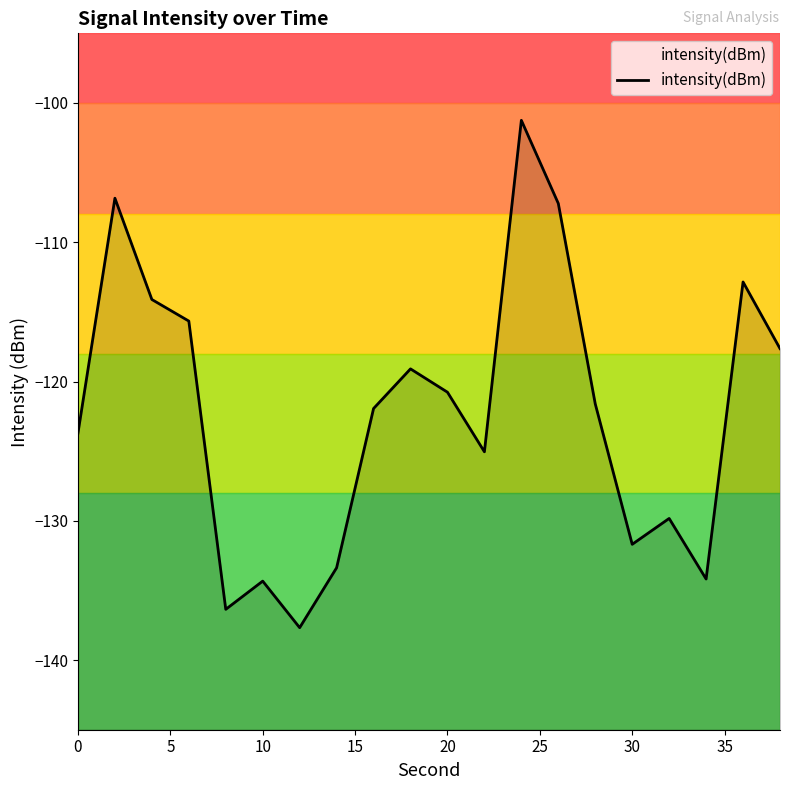

Does the chart have visible grid lines?

No